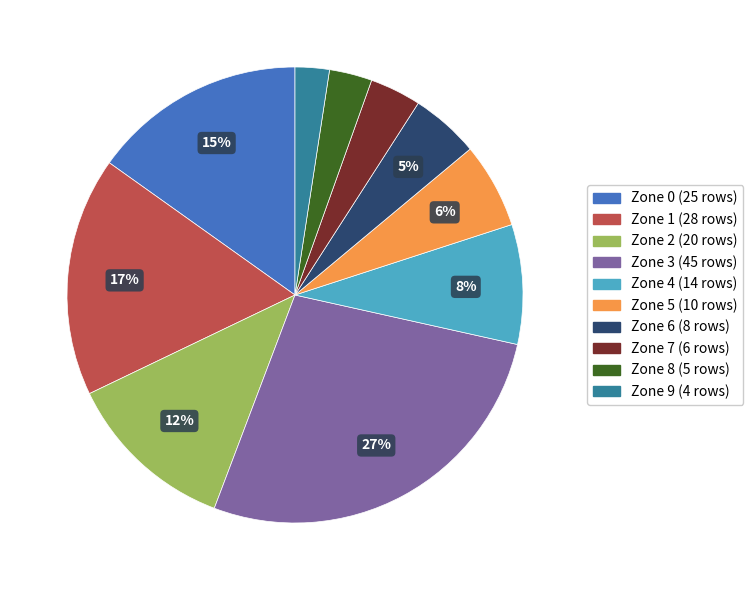

What is the ratio of the value at Zone 9 to the value at Zone 3?

0.1